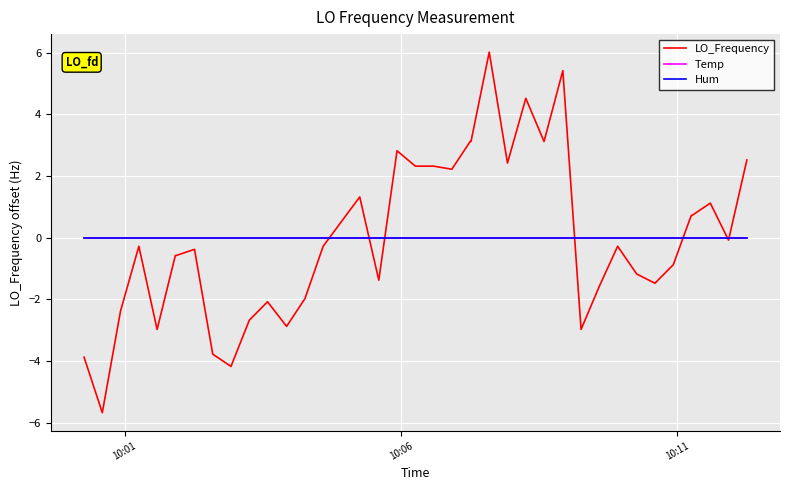

How many intersections are there between LO_Frequency and Temp?

7